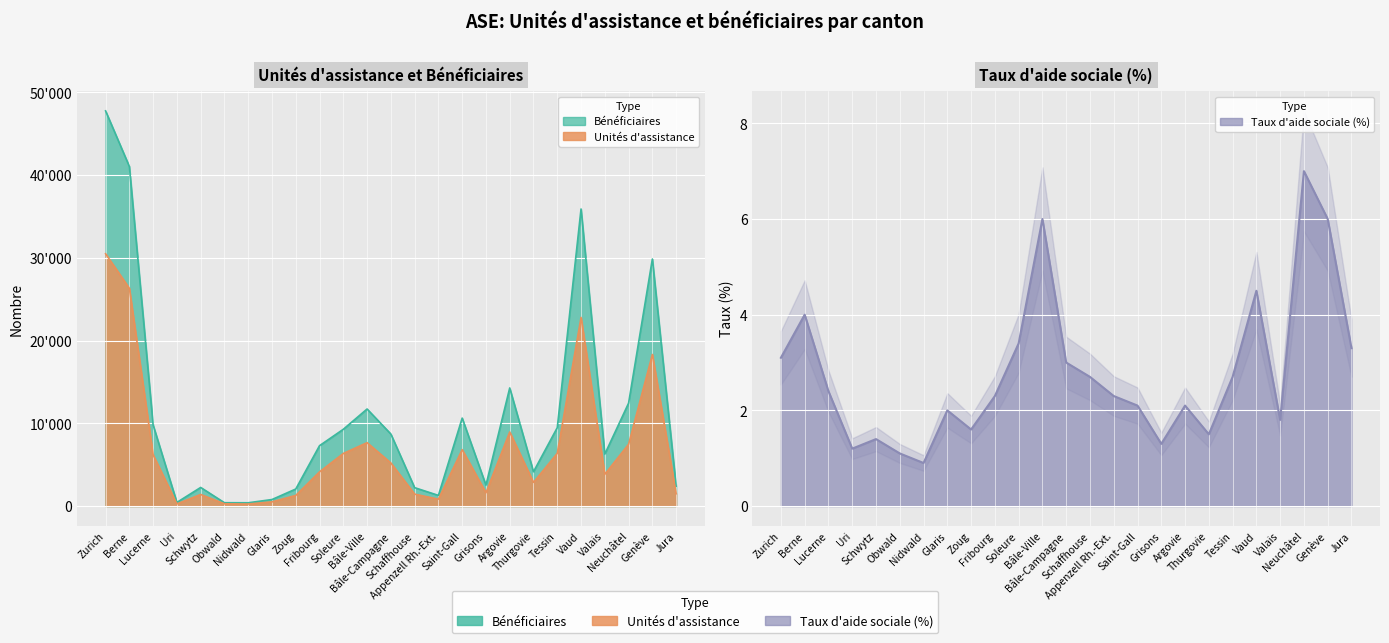

The value of Bénéficiaires at Appenzell Rh.-Ext. is 620.7. True or false?

False